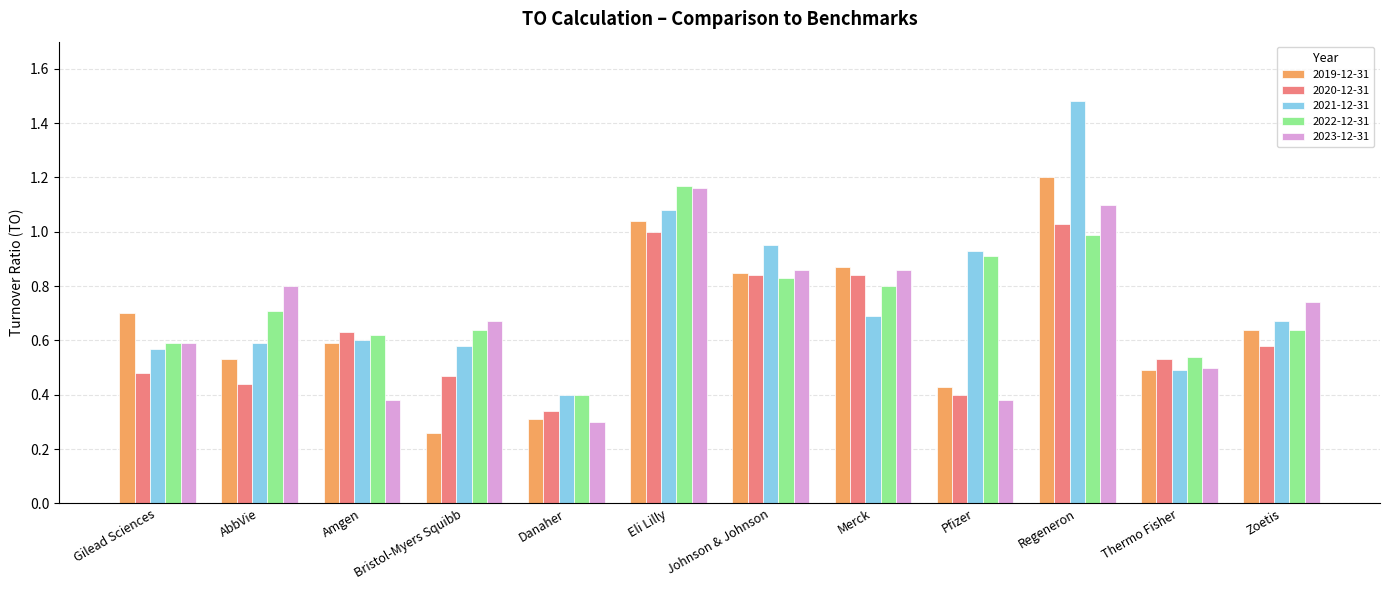

At how many categories does at least one series exceed 0?

12